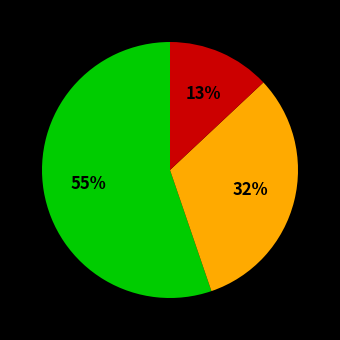

To the nearest percent, what is the difference between the largest and smallest slice percentages?

42%